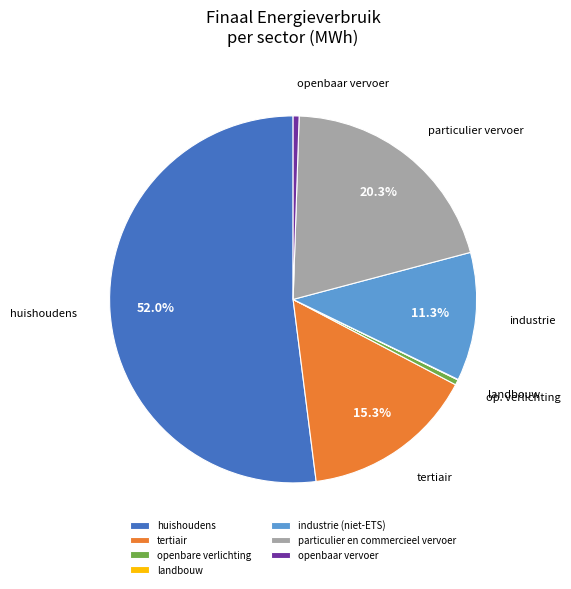

Is there a majority slice in this chart?

Yes